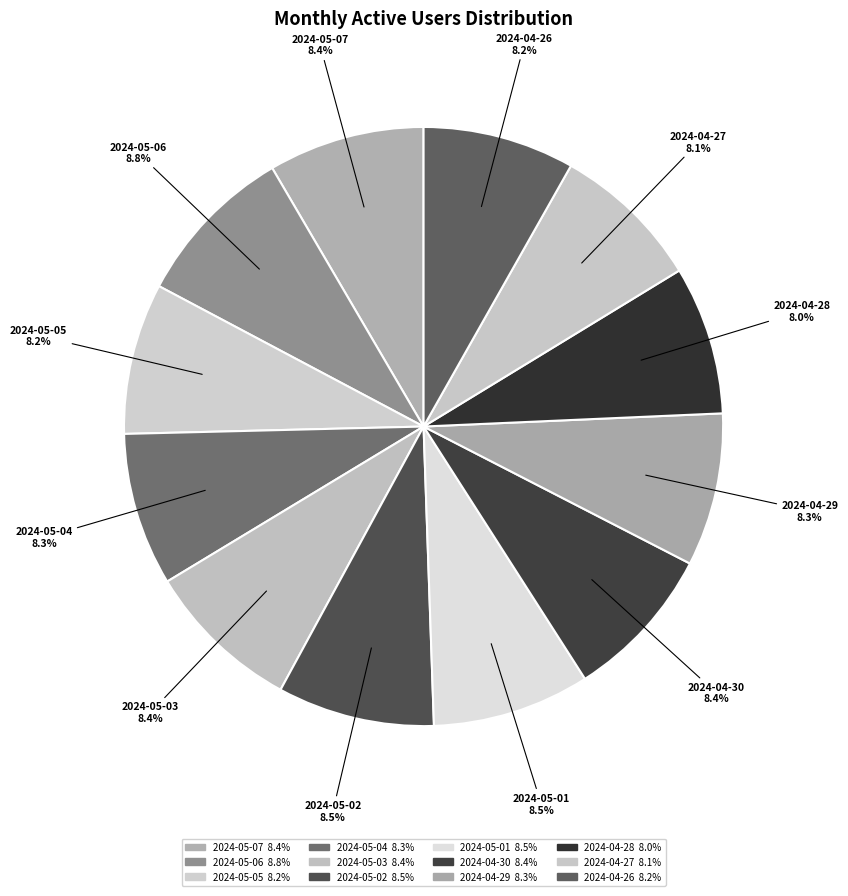

How many segments does this pie chart have?

12